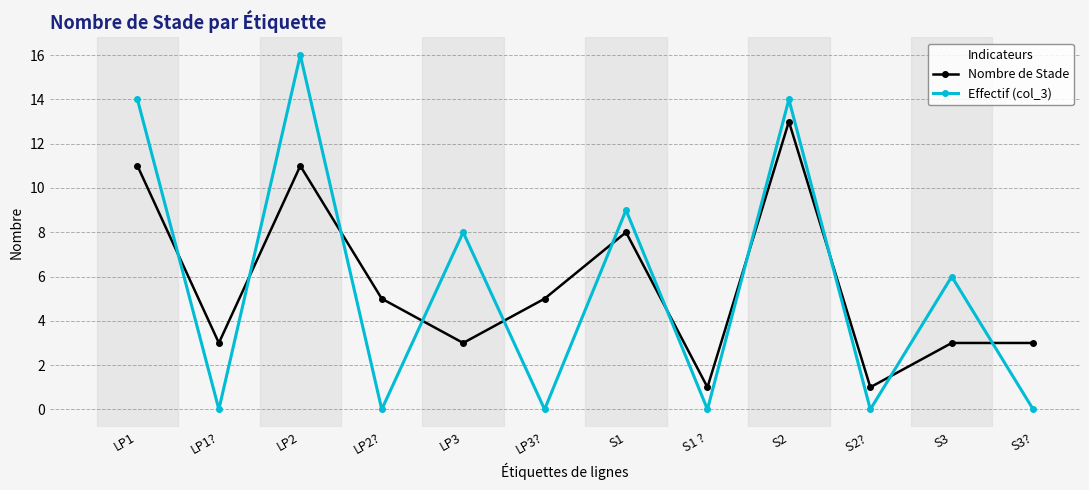

Where does the Nombre de Stade series first go above 5?

LP1